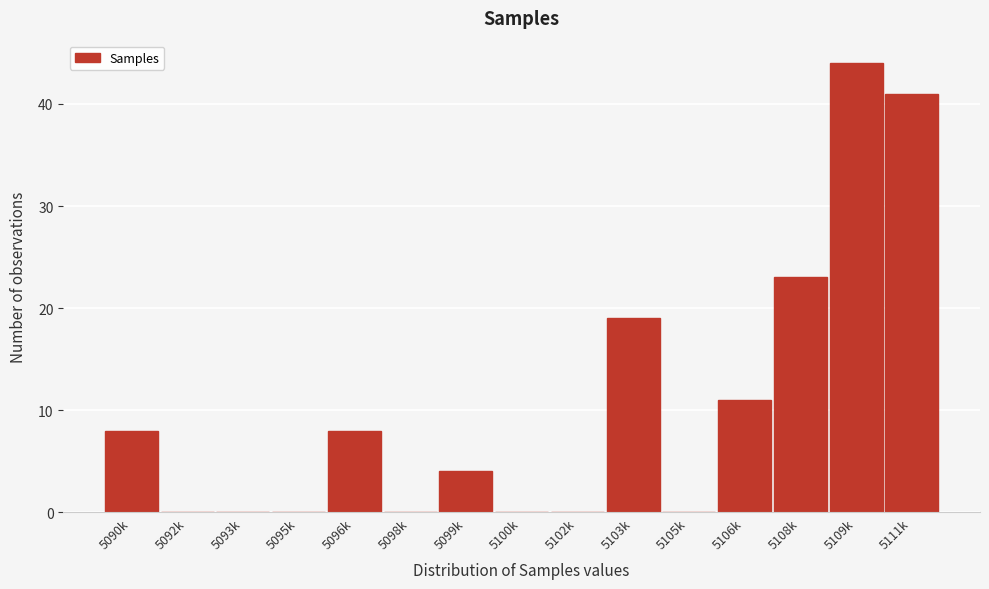

Reading right to left, what are all the values shown in this chart?

5111k=41	5109k=44	5108k=23	5106k=11	5105k=0	5103k=19	5102k=0	5100k=0	5099k=4	5098k=0	5096k=8	5095k=0	5093k=0	5092k=0	5090k=8